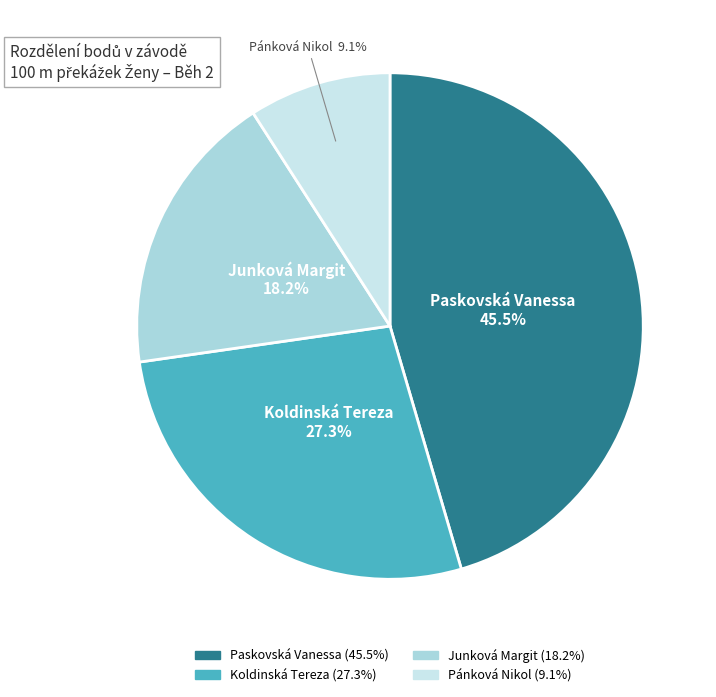

Between Paskovská Vanessa and Koldinská Tereza, which is larger?

Paskovská Vanessa